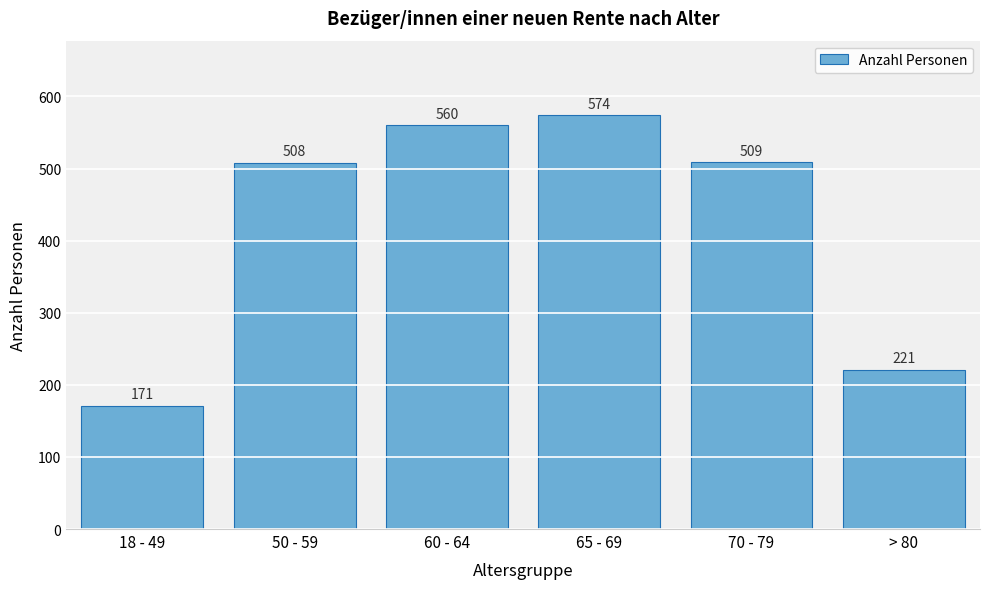

Reading right to left, extract all data points from this chart.

> 80=221	70 - 79=509	65 - 69=574	60 - 64=560	50 - 59=508	18 - 49=171